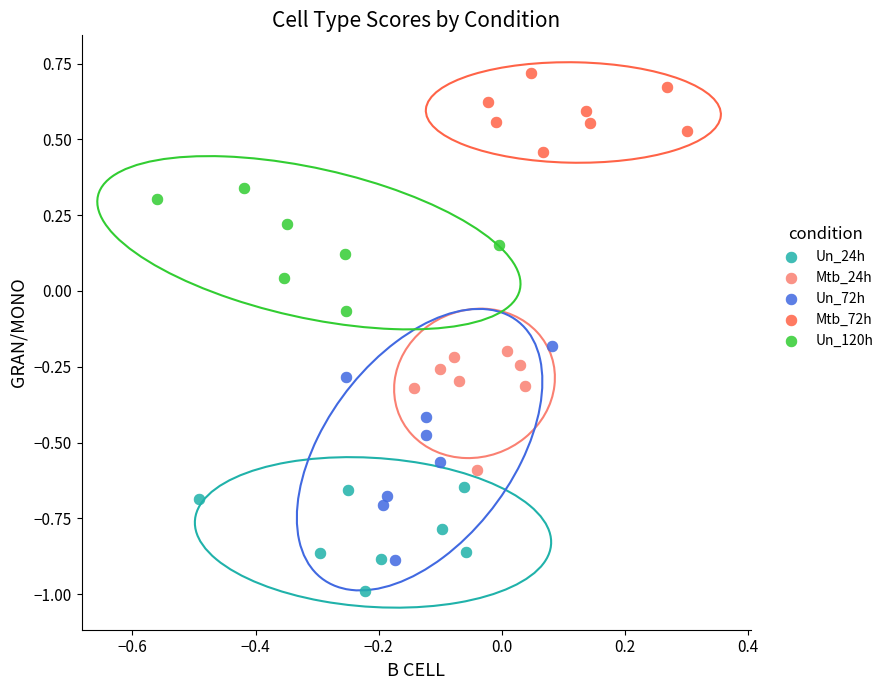

Which series reaches the maximum Y coordinate?

Mtb_72h